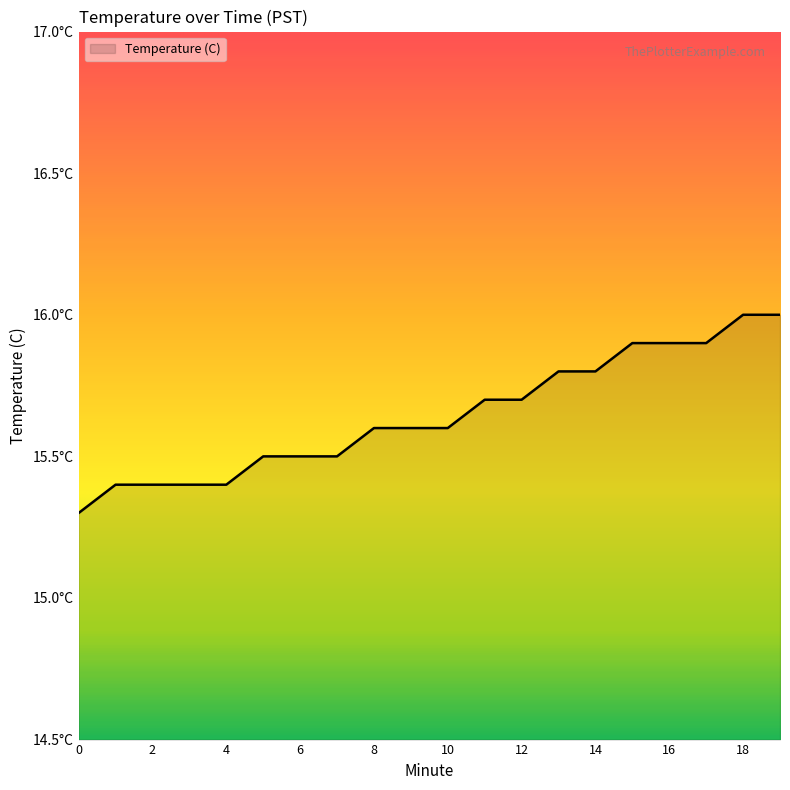

Reading left to right, list all the values displayed in this chart.

0=15.3	1=15.4	2=15.4	3=15.4	4=15.4	5=15.5	6=15.5	7=15.5	8=15.6	9=15.6	10=15.6	11=15.7	12=15.7	13=15.8	14=15.8	15=15.9	16=15.9	17=15.9	18=16.0	19=16.0